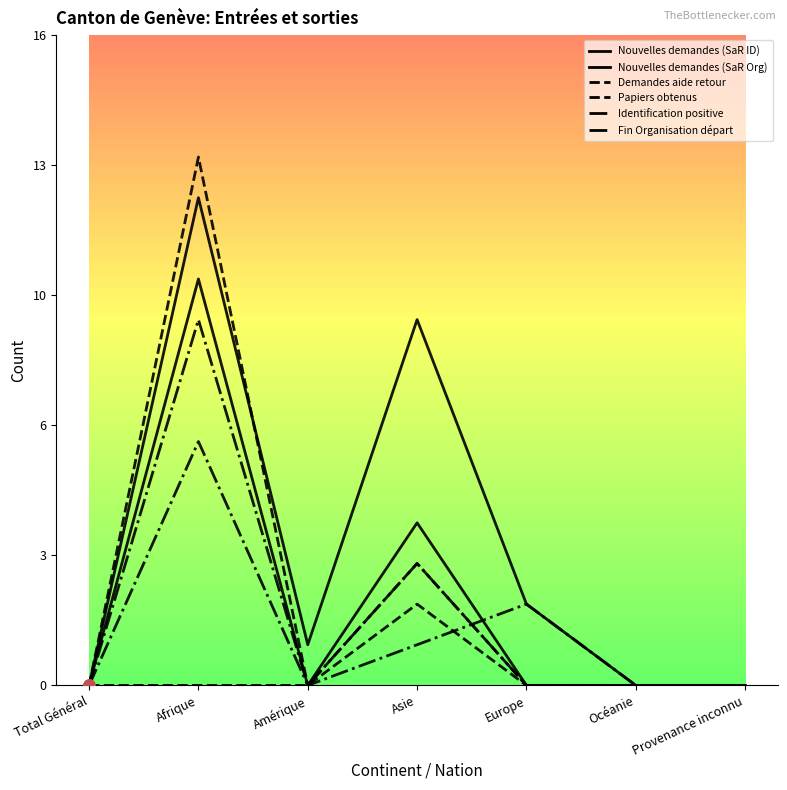

Is the value of Demandes aide retour at Provenance inconnu greater than the value of Papiers obtenus at Provenance inconnu?

No